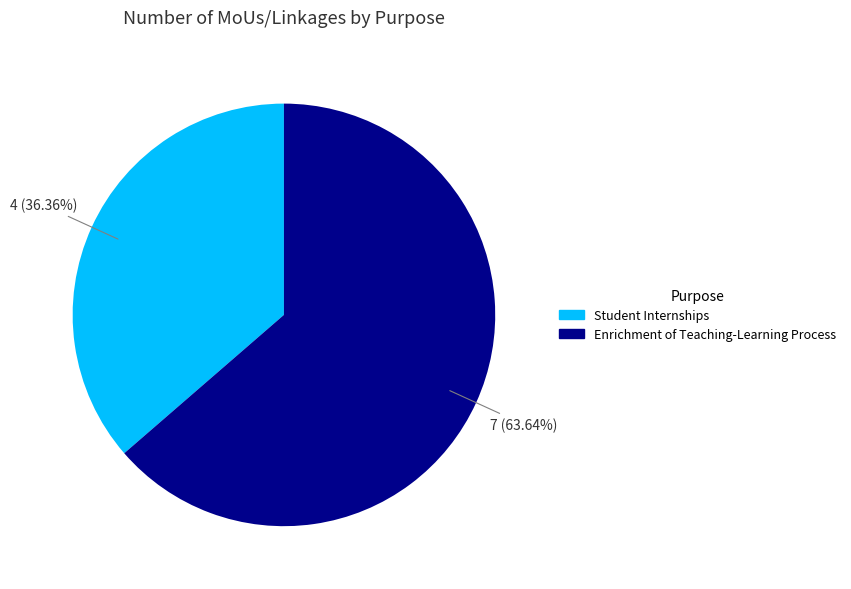

To the nearest percent, what percentage of the pie is Enrichment of Teaching-Learning Process?

64%